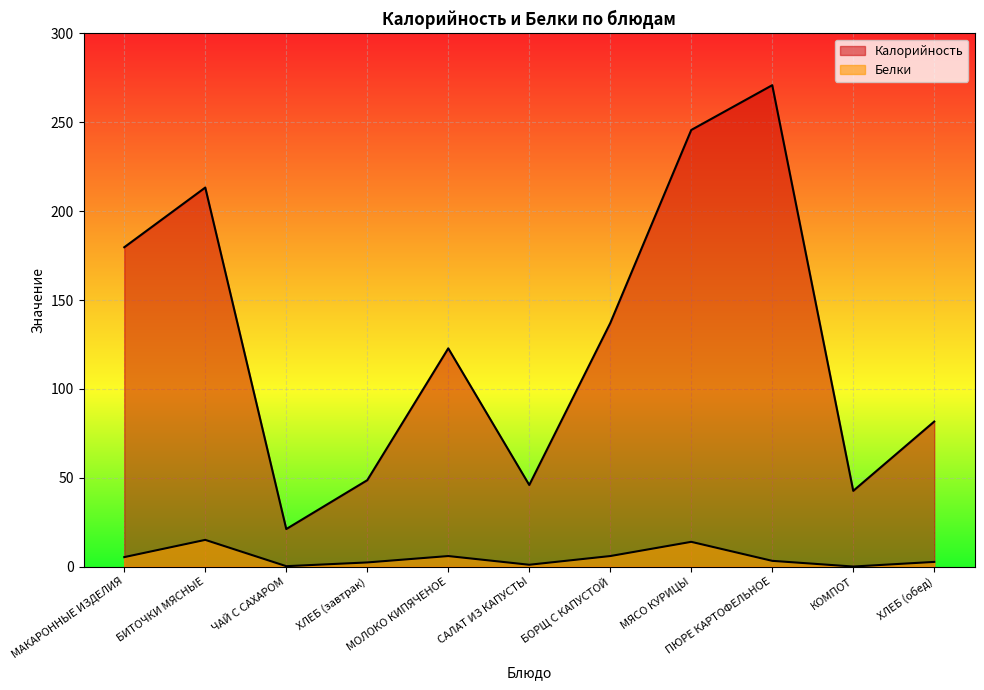

At which label is Белки closest to 7?

МОЛОКО КИПЯЧЕНОЕ